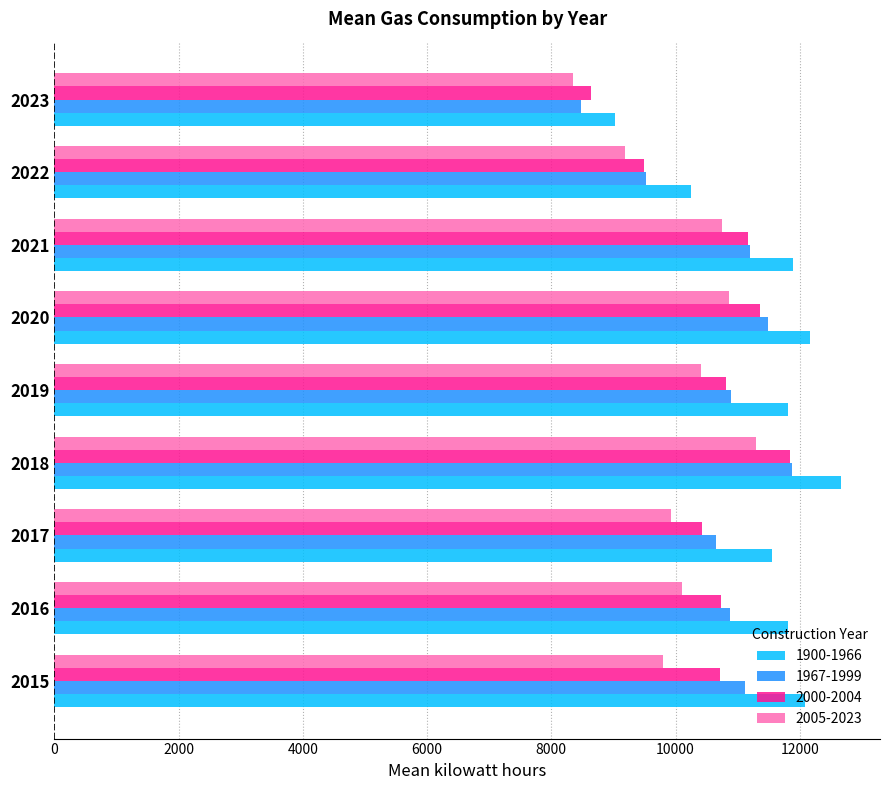

True or false: 2005-2023 has a value of 10858 at 2020.

True